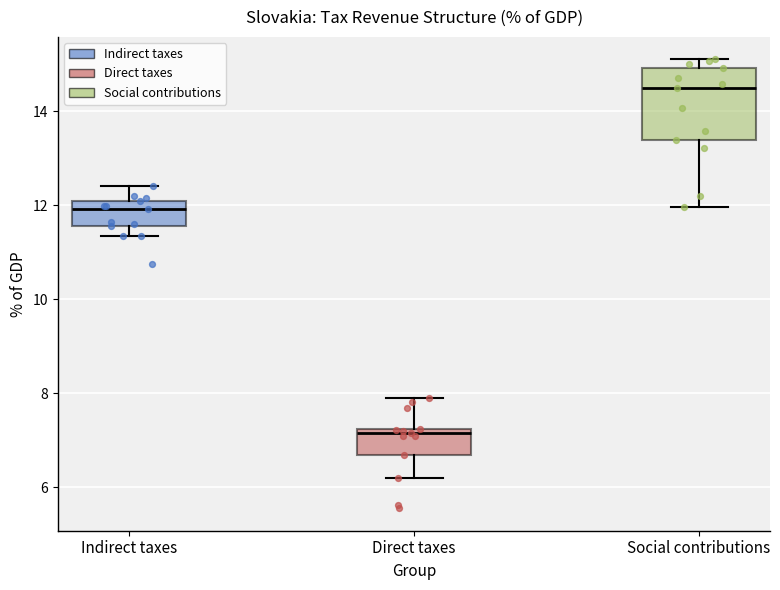

Where is the lower edge of the box for Direct taxes on the y-axis? The values are not printed on the chart, so give them approximately, as read against the axis.

6.6